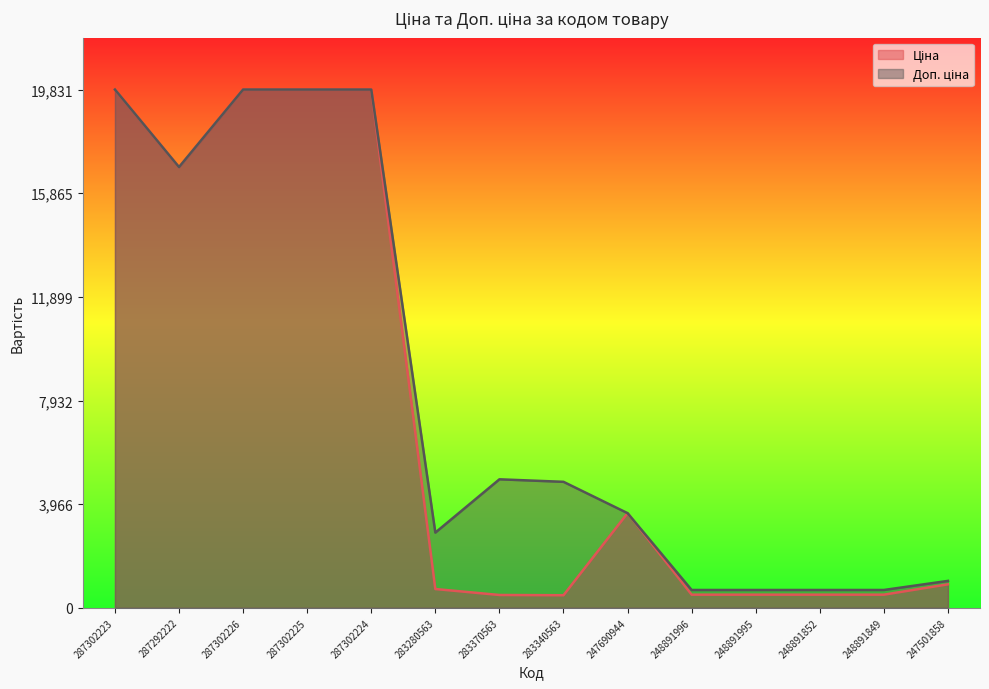

What is the maximum value shown in the chart?

19831.1